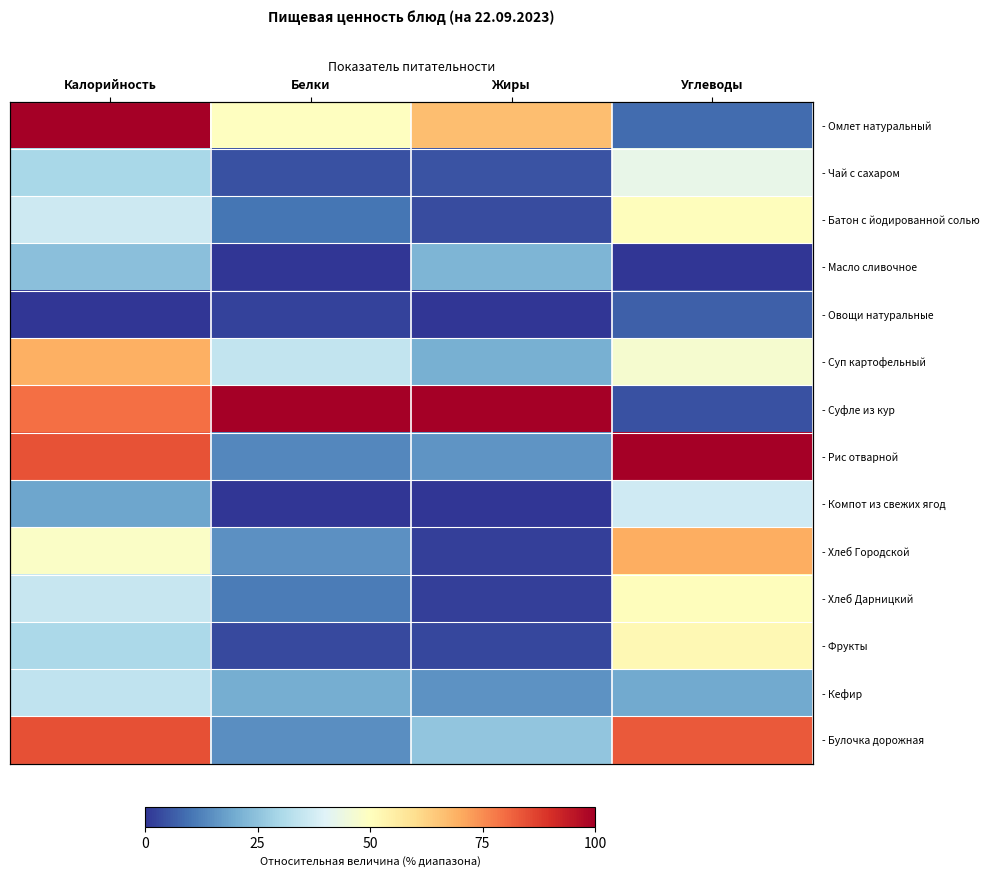

What value does the - Рис отварной series have at Углеводы?

1.0